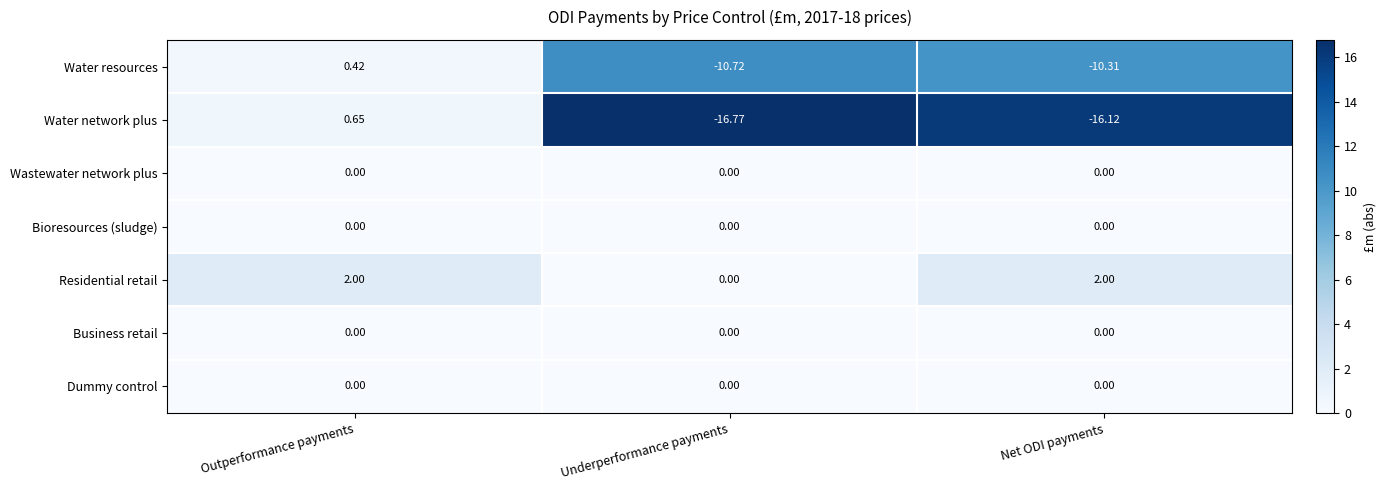

Which series has the largest total across all categories?

Residential retail